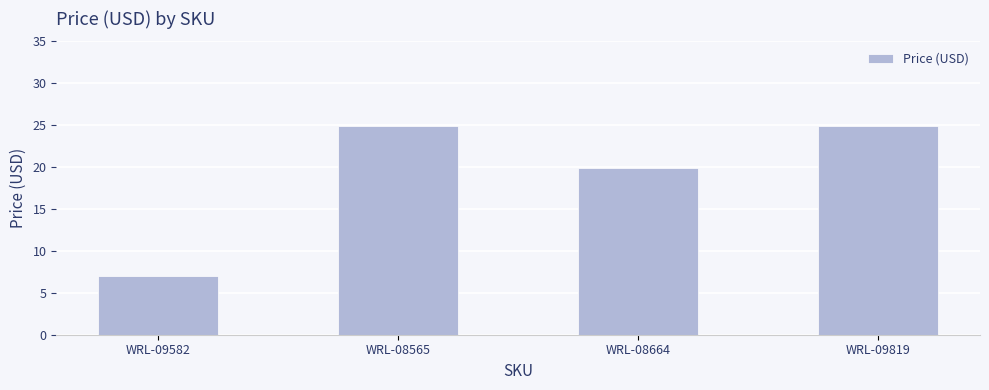

What position from the left is WRL-09582?

1